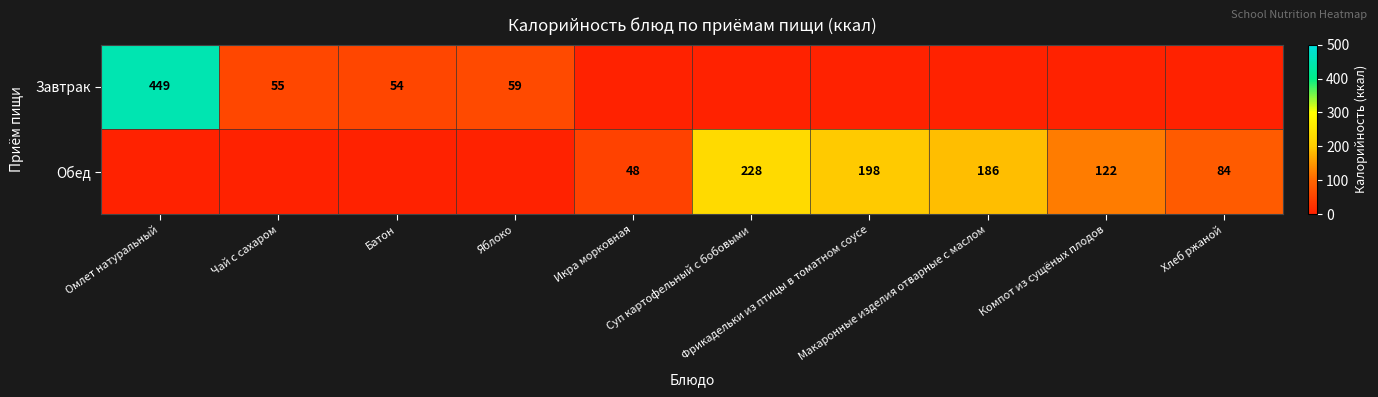

What is the difference between the maximum and minimum values in the Обед series?

228